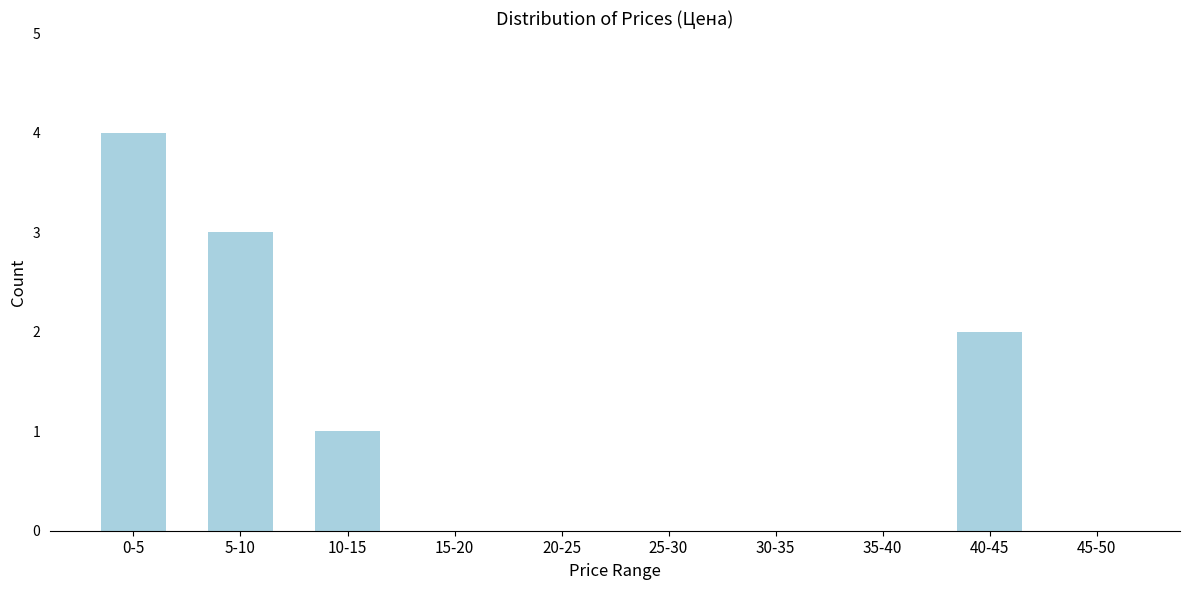

Reading left to right, extract all data points from this chart.

0-5=4	5-10=3	10-15=1	15-20=0	20-25=0	25-30=0	30-35=0	35-40=0	40-45=2	45-50=0